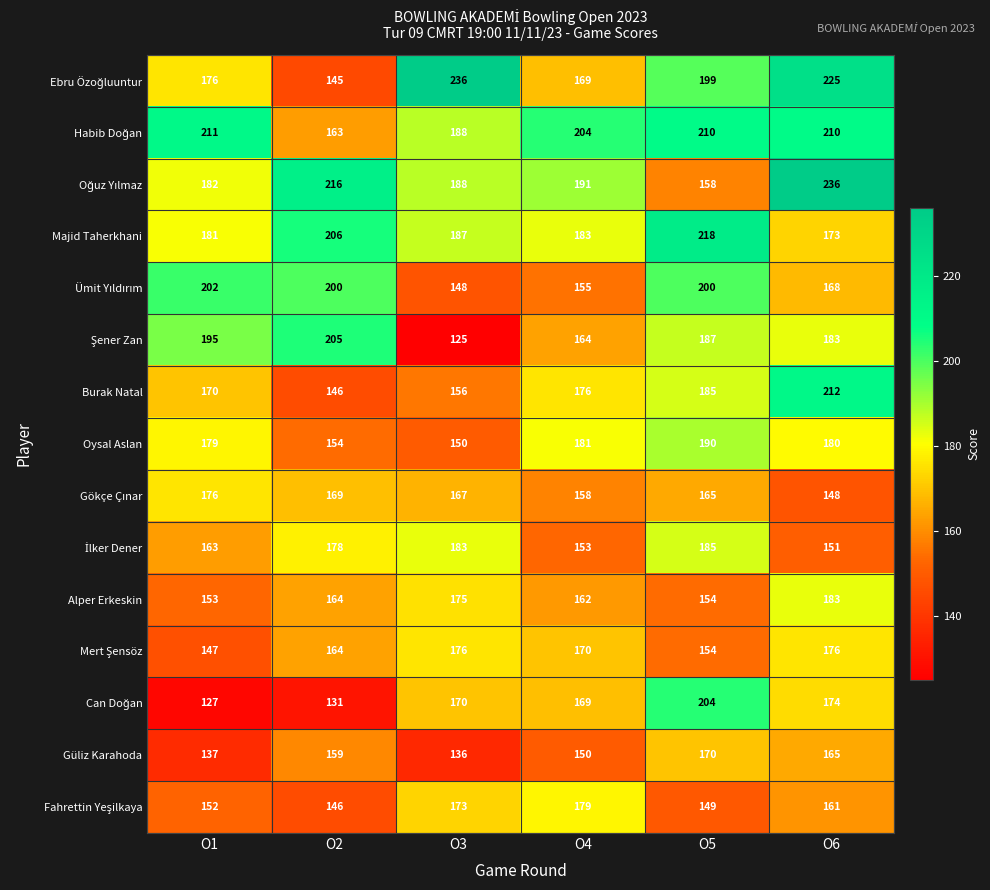

Which label corresponds to the smallest value in the chart?

O3